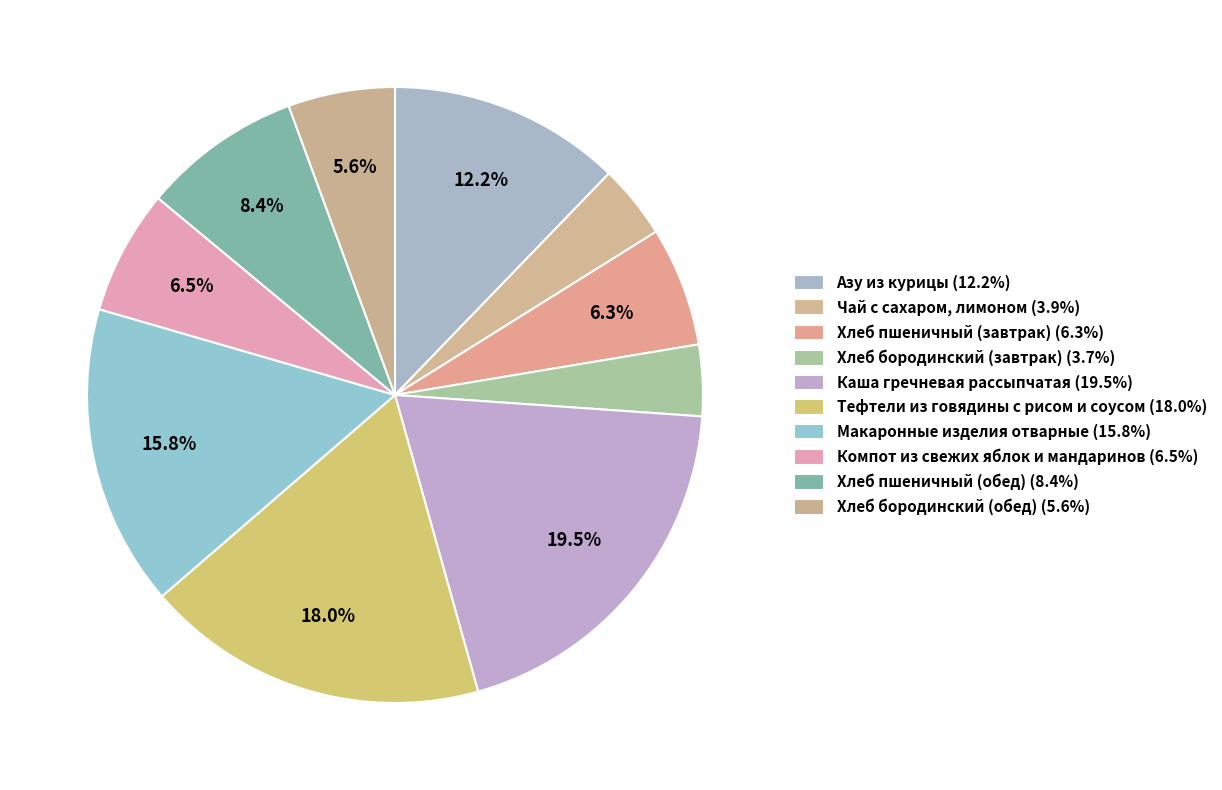

Count the number of slices in the pie.

10